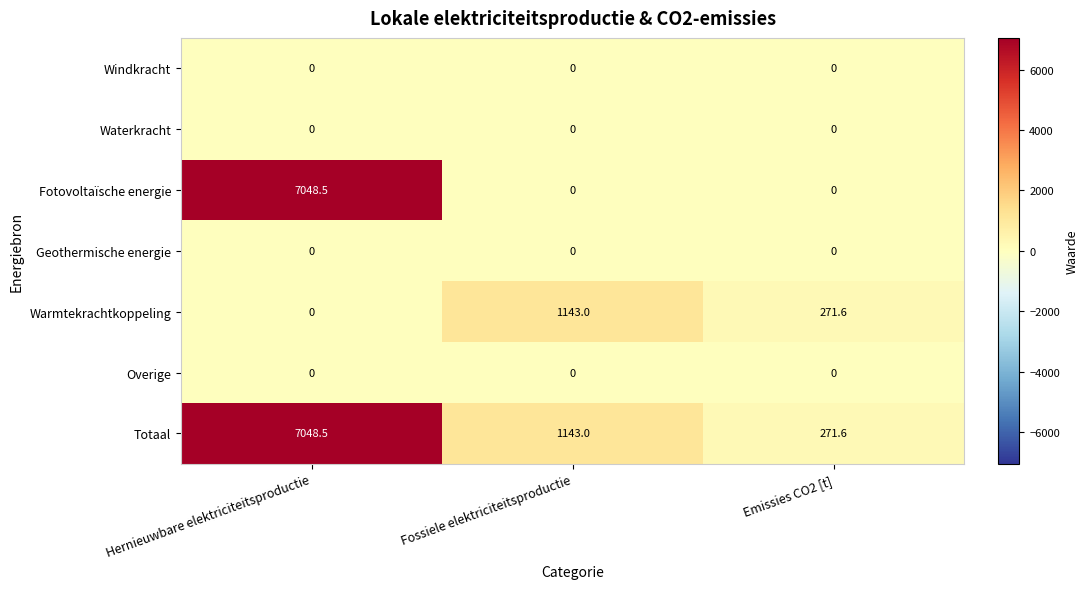

Count the number of categories in the chart.

3